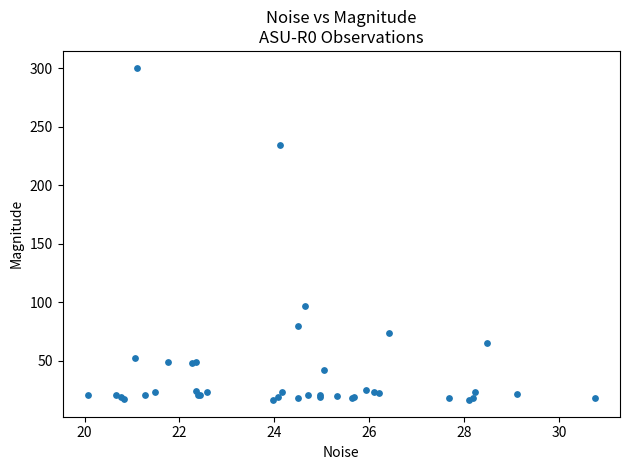

What Y value in the scatter plot is closest to 158?

97.2